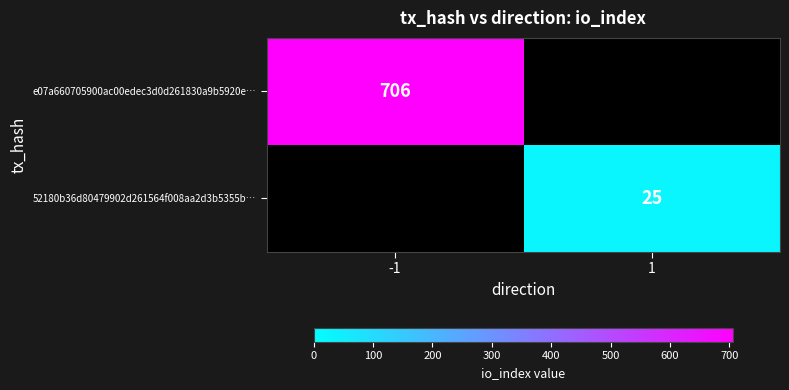

True or false: e07a660705900ac00edec3d0d261830a9b5920e… has a value of 706 at -1.

True